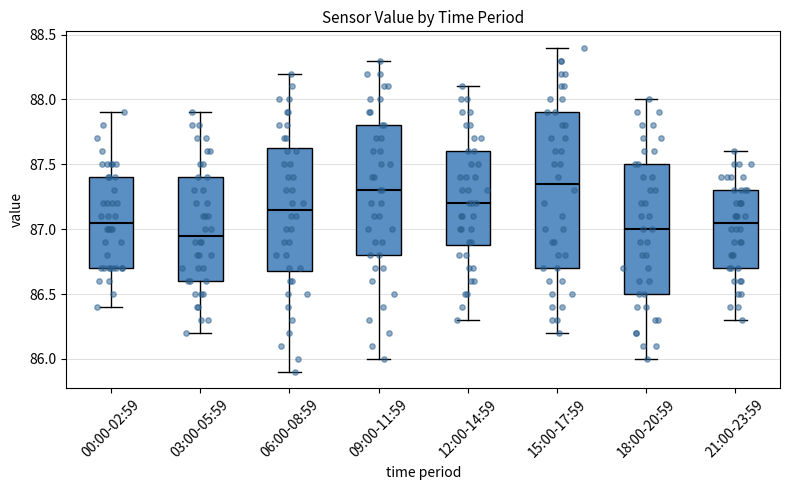

Comparing the boxes themselves (not the whiskers), which one is the tallest?

15:00-17:59